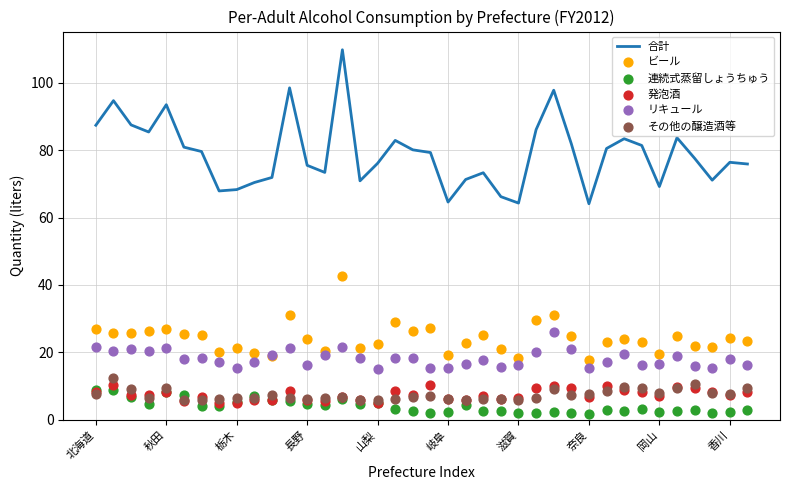

Is it true that 合計 equals 93.5 at 秋田?

True